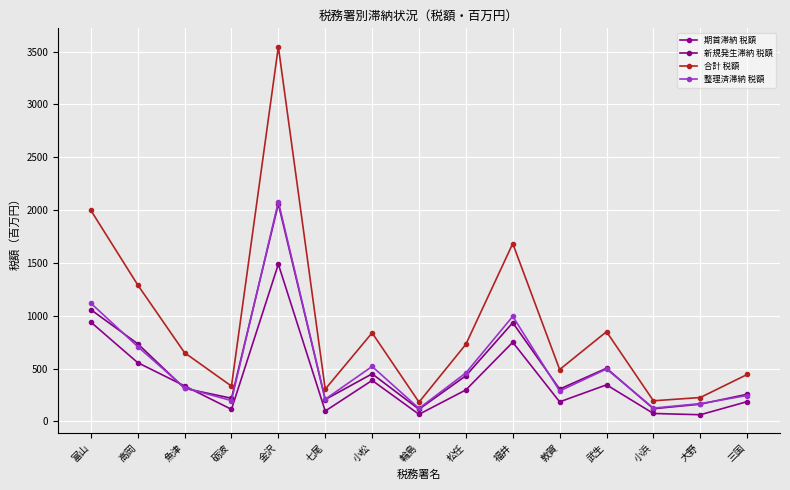

How many values in the 整理済滞納 税額 series are below 318?

7